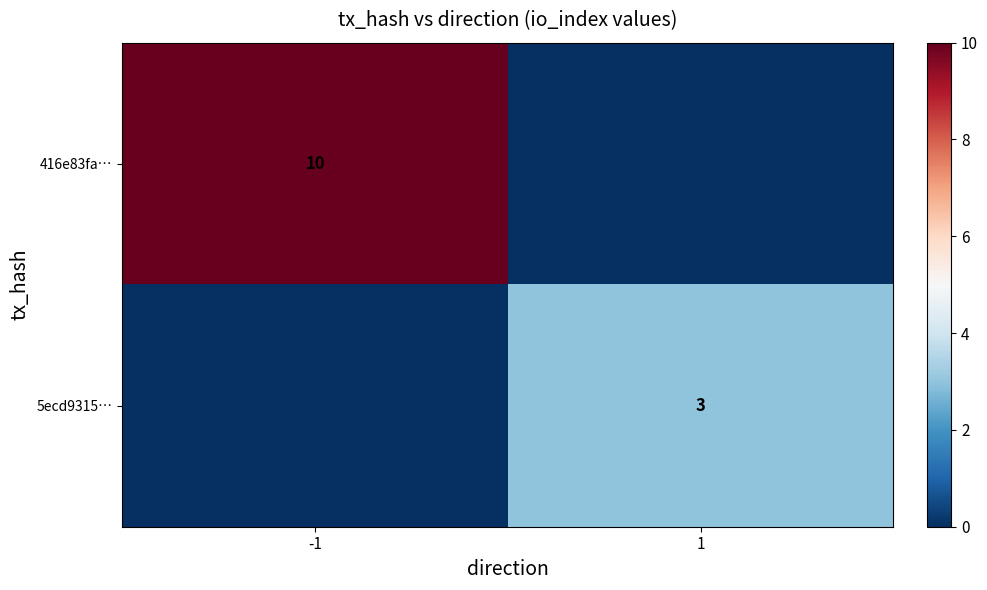

The 416e83fa… series shows 10 at -1. True or false?

True